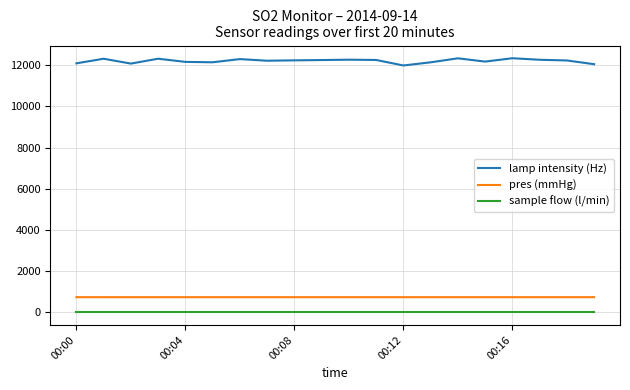

True or false: lamp intensity (Hz) and sample flow (l/min) cross at least once.

False